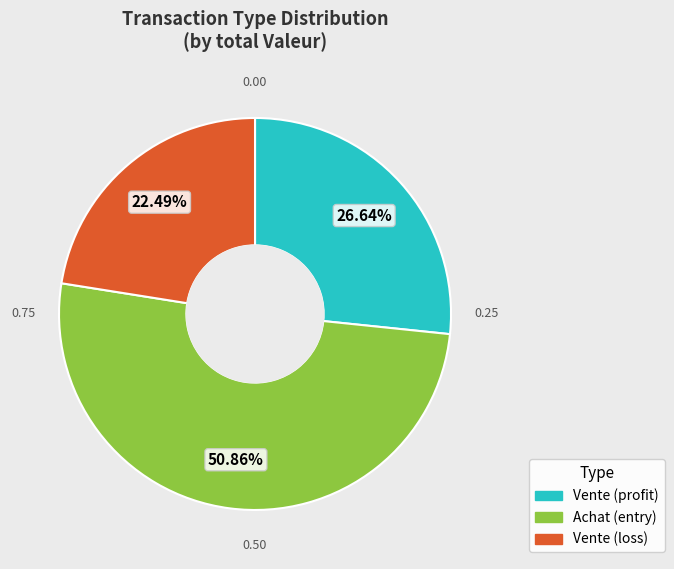

Which category has the smallest portion of the pie?

Vente (loss)